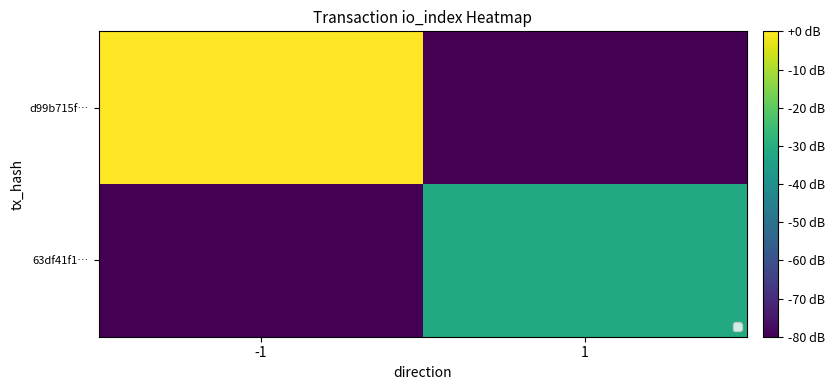

True or false: 63df41f1… has a value of -31.5 at 1.

True